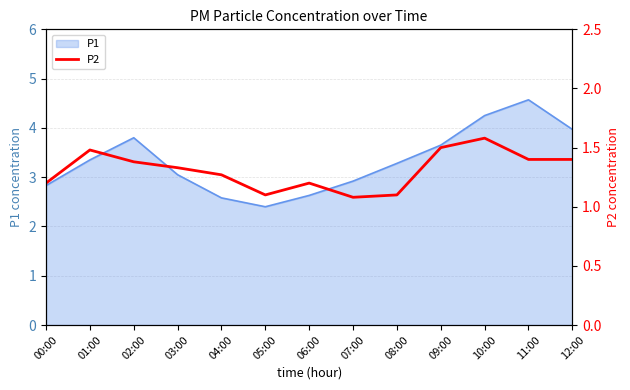

What is the label of the 3rd point from the right?

10:00